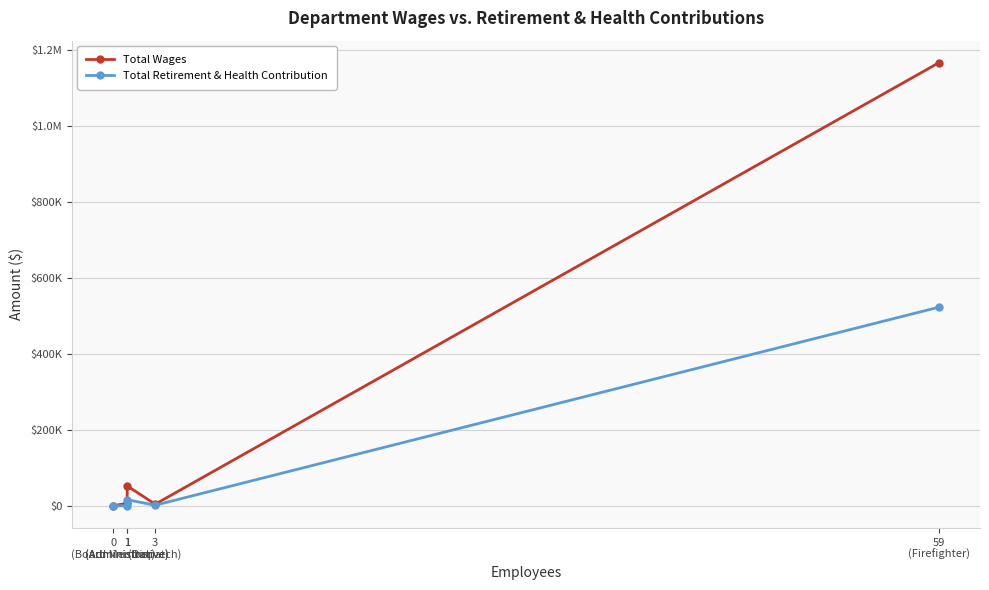

True or false: Total Retirement & Health Contribution has more than 2 interior local peaks.

False